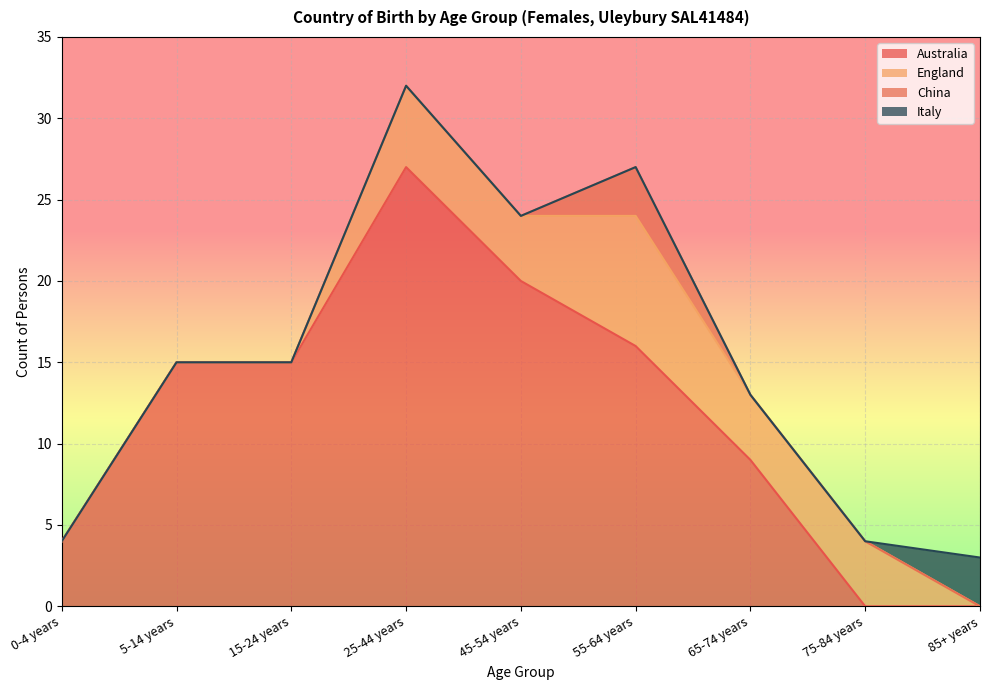

Reading right to left, transcribe all the data shown in this chart.

Australia: 85+ years=0	75-84 years=0	65-74 years=9	55-64 years=16	45-54 years=20	25-44 years=27	15-24 years=15	5-14 years=15	0-4 years=4
England: 85+ years=0	75-84 years=4	65-74 years=4	55-64 years=8	45-54 years=4	25-44 years=5	15-24 years=0	5-14 years=0	0-4 years=0
China: 85+ years=0	75-84 years=0	65-74 years=0	55-64 years=3	45-54 years=0	25-44 years=0	15-24 years=0	5-14 years=0	0-4 years=0
Italy: 85+ years=3	75-84 years=0	65-74 years=0	55-64 years=0	45-54 years=0	25-44 years=0	15-24 years=0	5-14 years=0	0-4 years=0